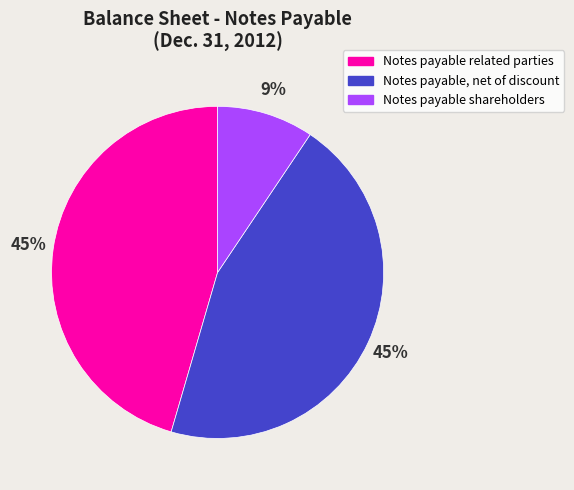

Is Notes payable shareholders the majority of the pie?

No